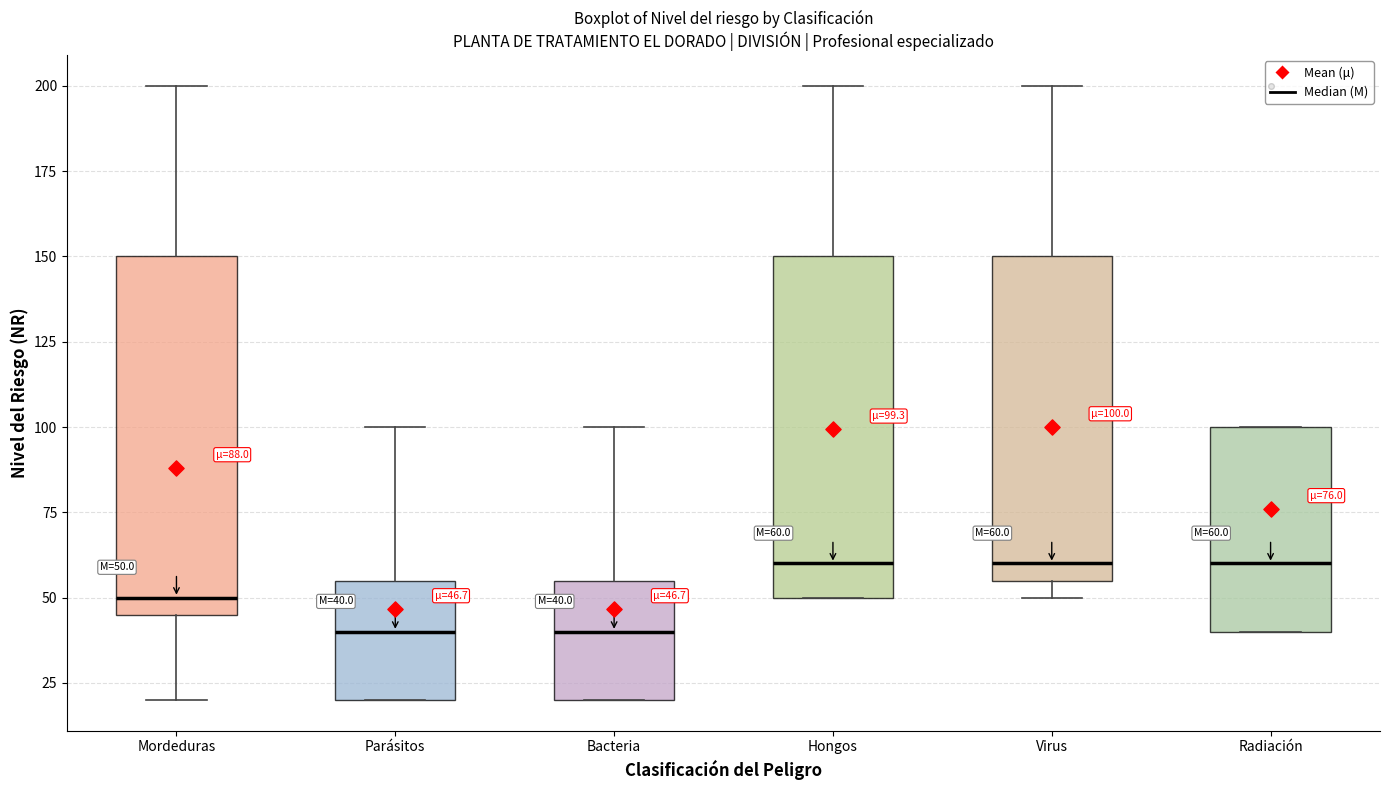

Comparing the boxes themselves (not the whiskers), which one is the tallest?

Mordeduras